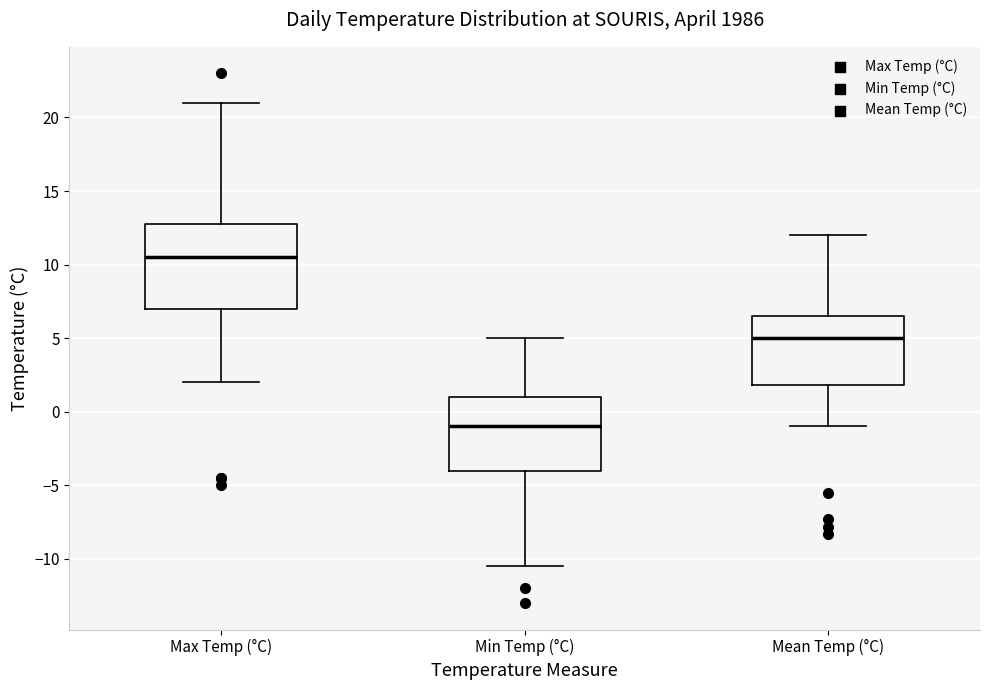

Reading left to right, read every box against the y-axis: the position of its median line, the range the box covers, and the ends of its whiskers. The values are not printed on the chart, so give them approximately, as read against the axis.

Max Temp (°C): median 10.5, box 7.0 to 13.0, whiskers 2.0 to 21.0
Min Temp (°C): median -1.0, box -4.0 to 1.0, whiskers -10.5 to 5.0
Mean Temp (°C): median 5.0, box 2.0 to 6.5, whiskers -1.0 to 12.0